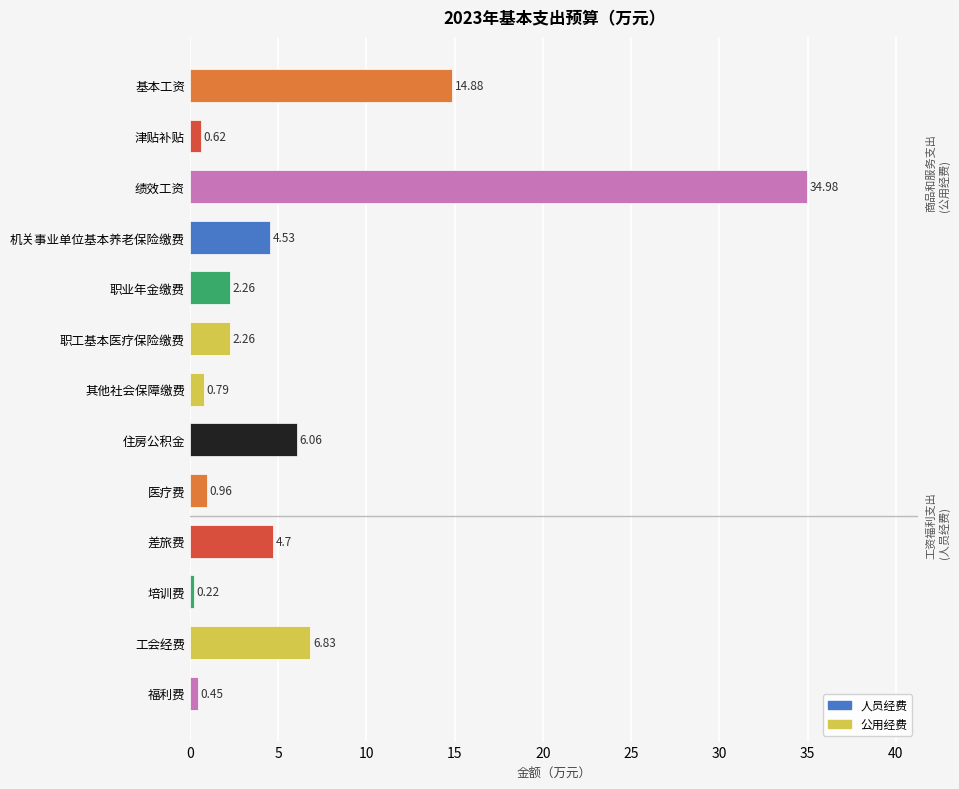

How many data points does each series have?

13